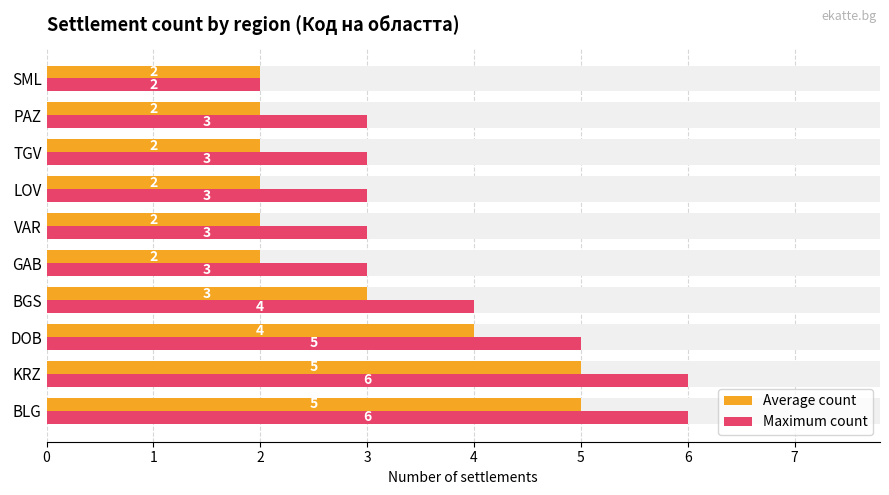

Which series has the largest total across all categories?

Maximum count